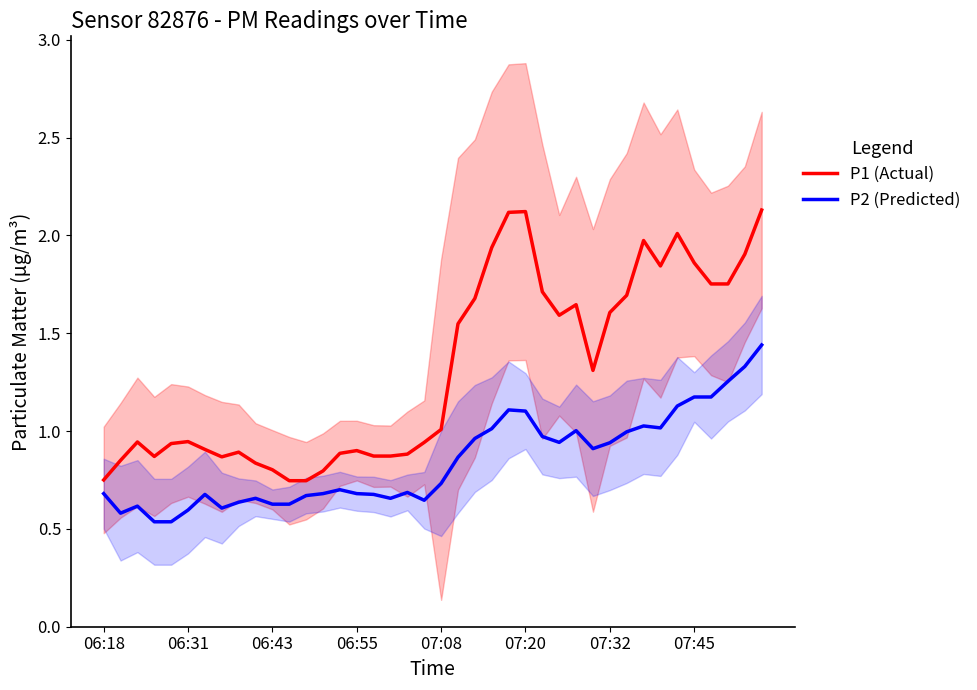

True or false: P2 (Predicted) has a value of 2.0 at 36.

False